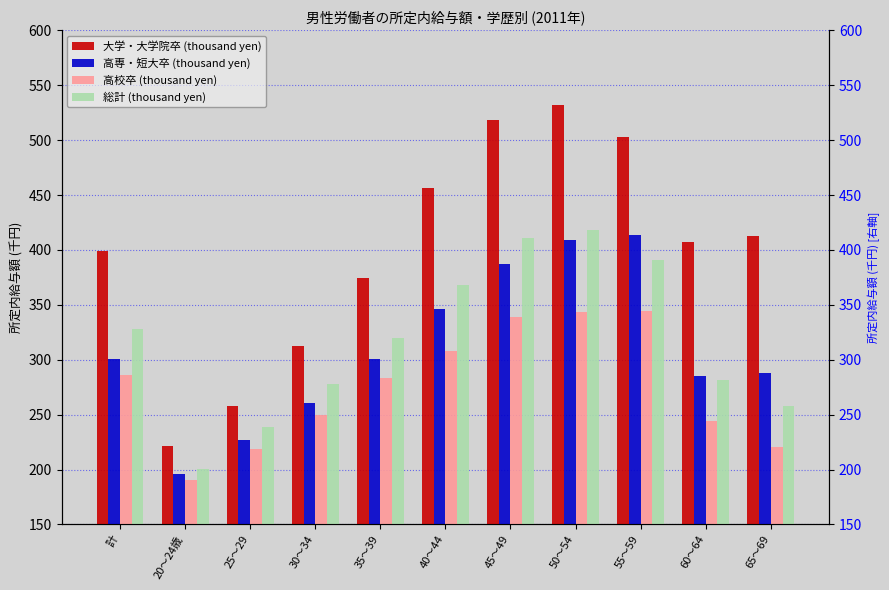

At which label does 高専・短大卒 (thousand yen) reach its minimum?

20～24歳